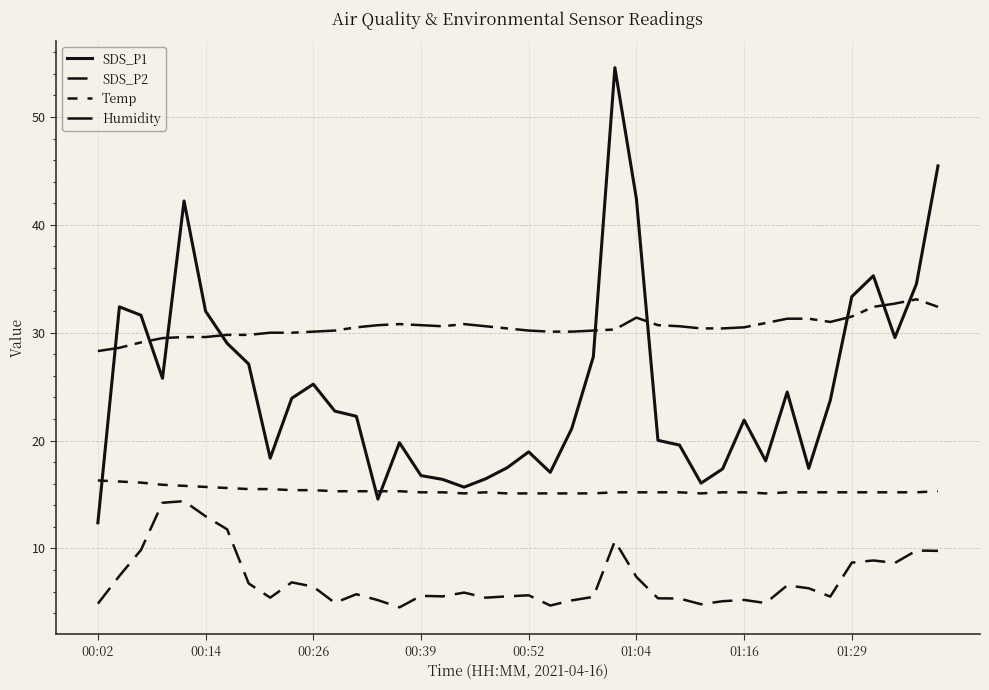

What is the highest value of the SDS_P1 series?

54.6